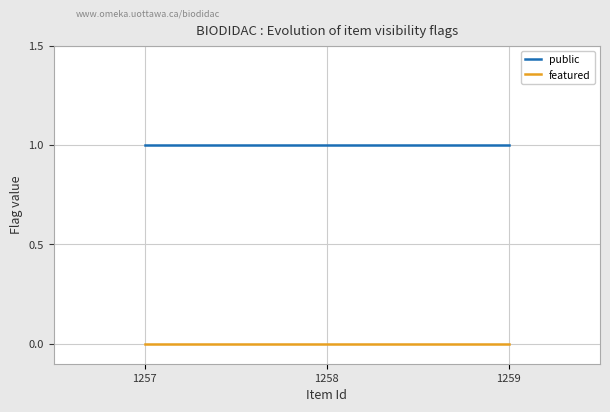

Rank the series by their average value, from lowest to highest.

featured, public